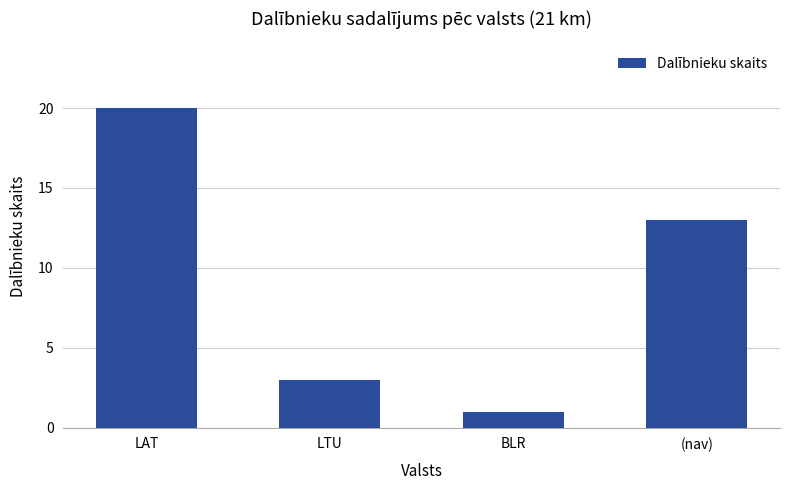

Which label corresponds to the smallest value in the chart?

BLR